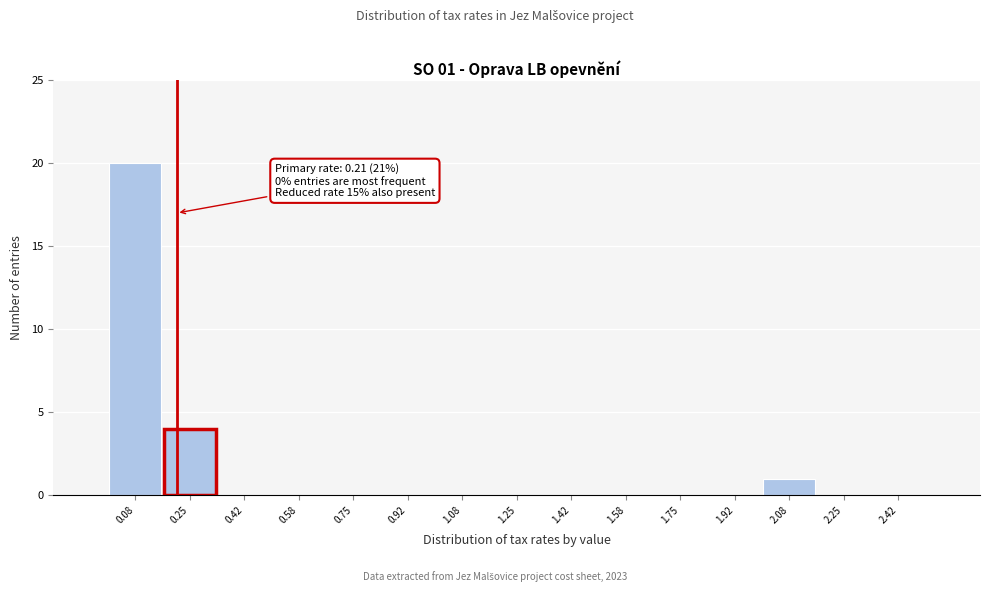

Which range on the x-axis has the tallest bar?

0.00 to 0.16